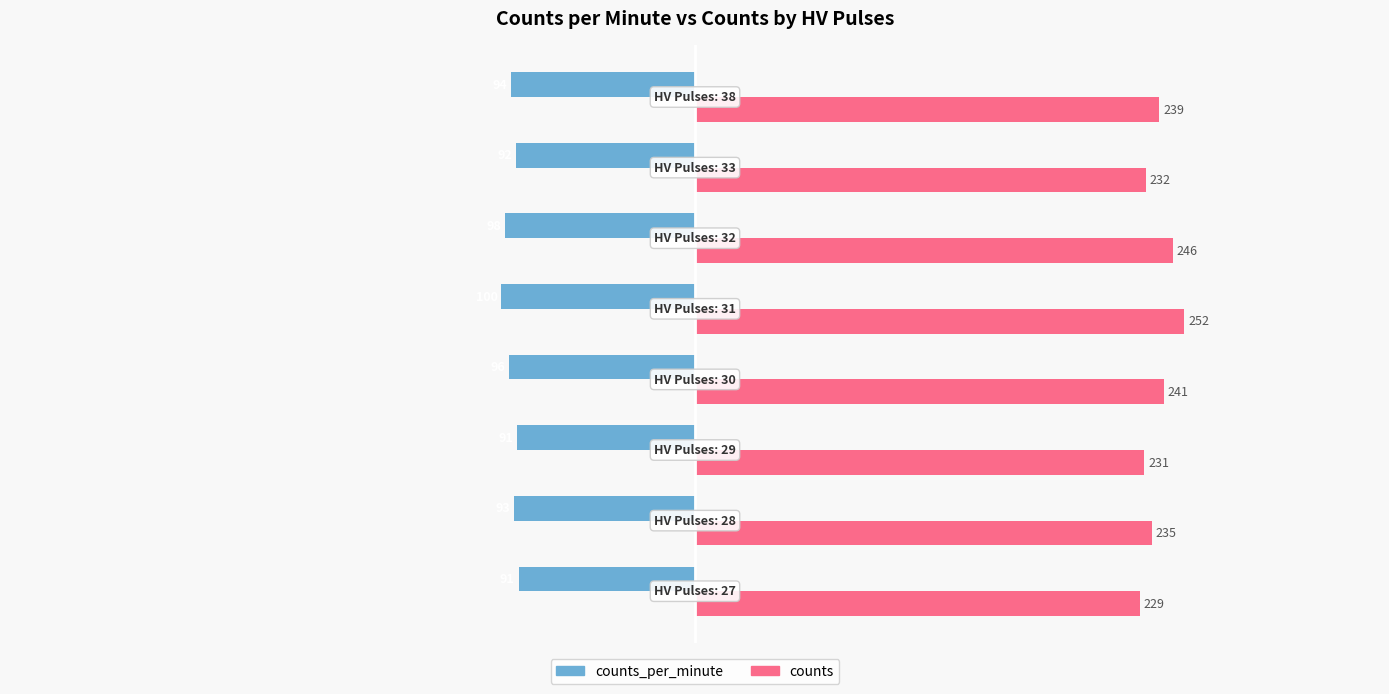

Which series has the largest range (max minus min)?

counts